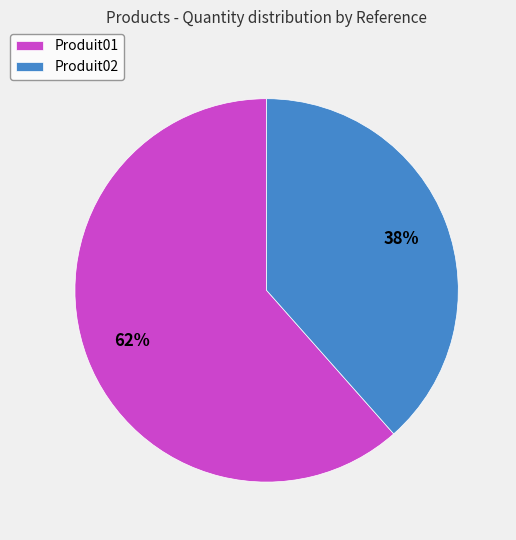

How many segments does this pie chart have?

2